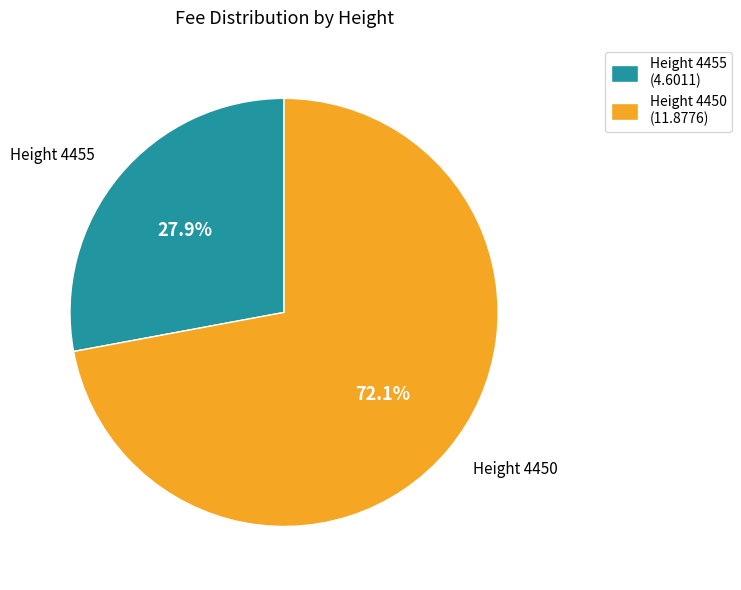

Is there any slice that represents more than half of the pie?

Yes